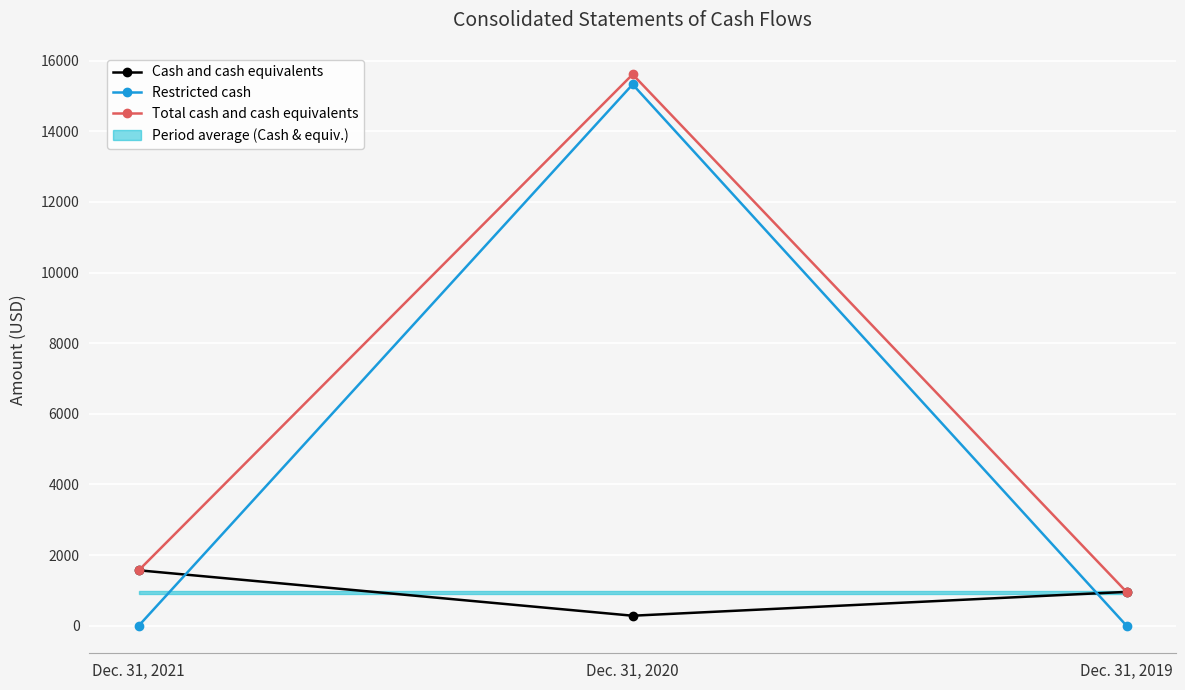

What is the difference between the Restricted cash values at Dec. 31, 2021 and Dec. 31, 2020?

15327